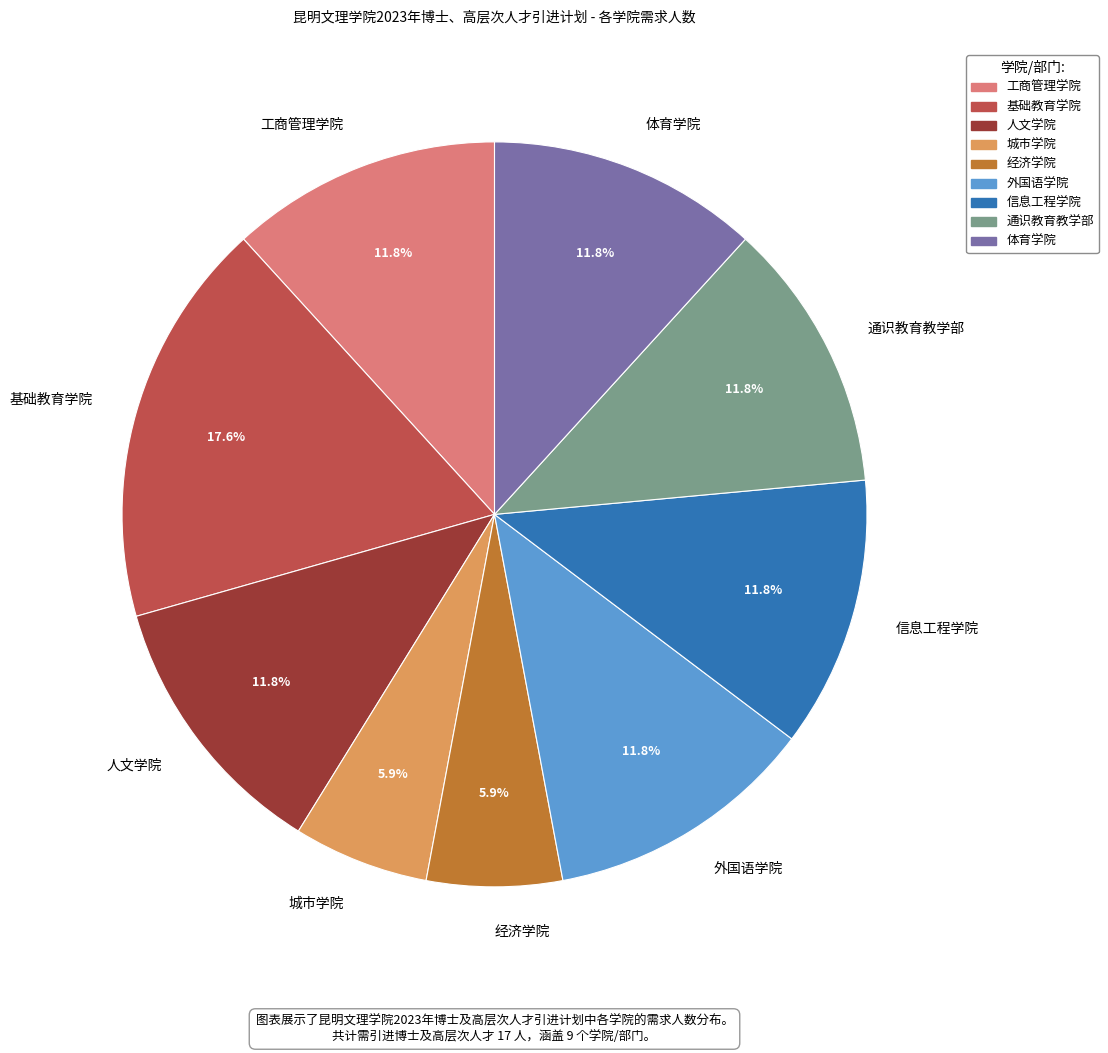

Which slice is the largest?

基础教育学院